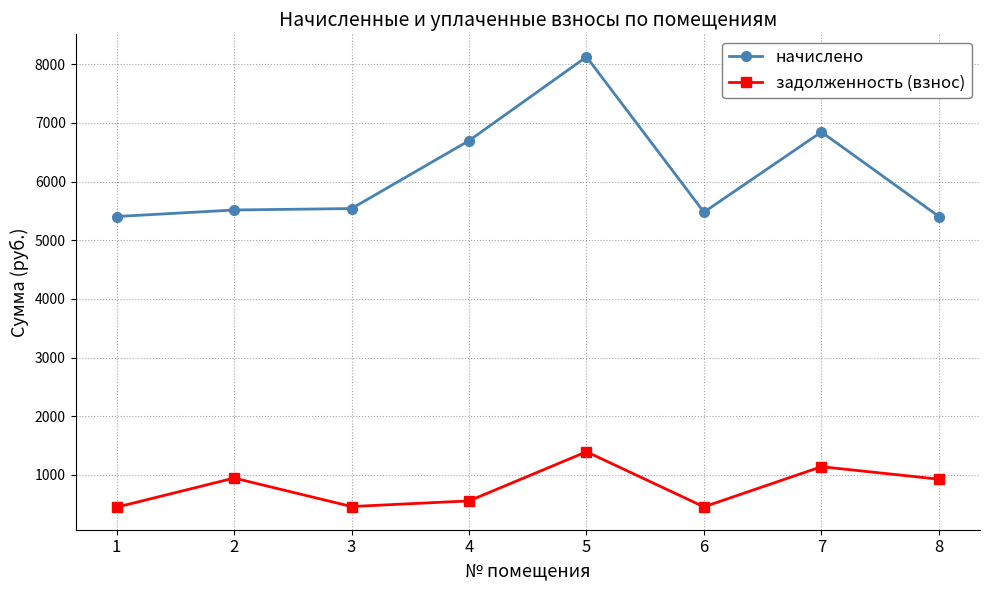

At how many categories does at least one series exceed 5147?

8